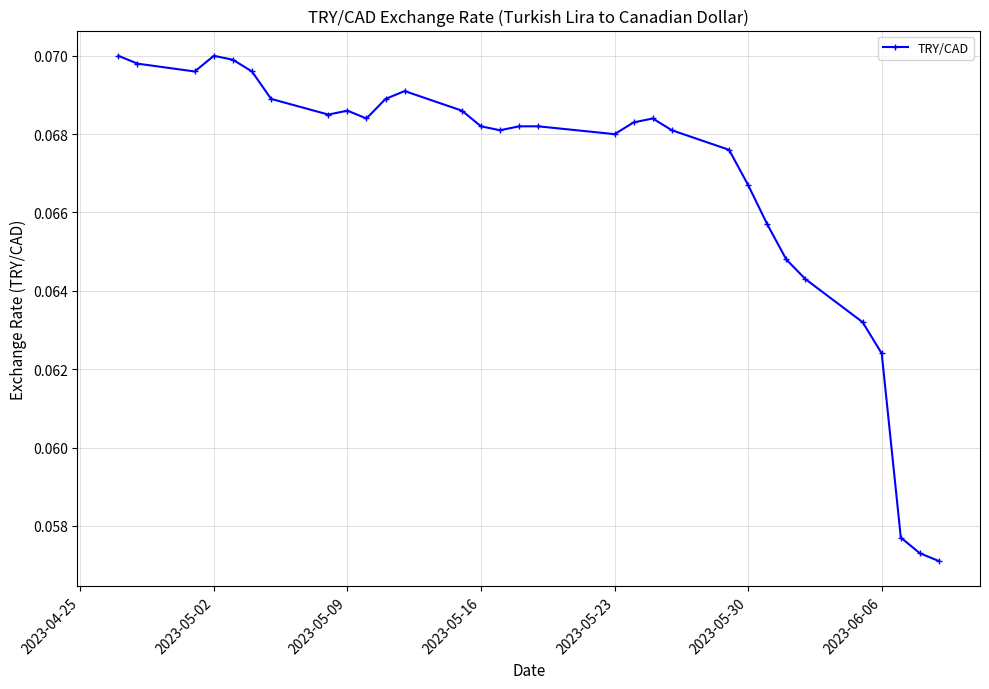

True or false: there are more than 1 points higher than both neighbors.

True